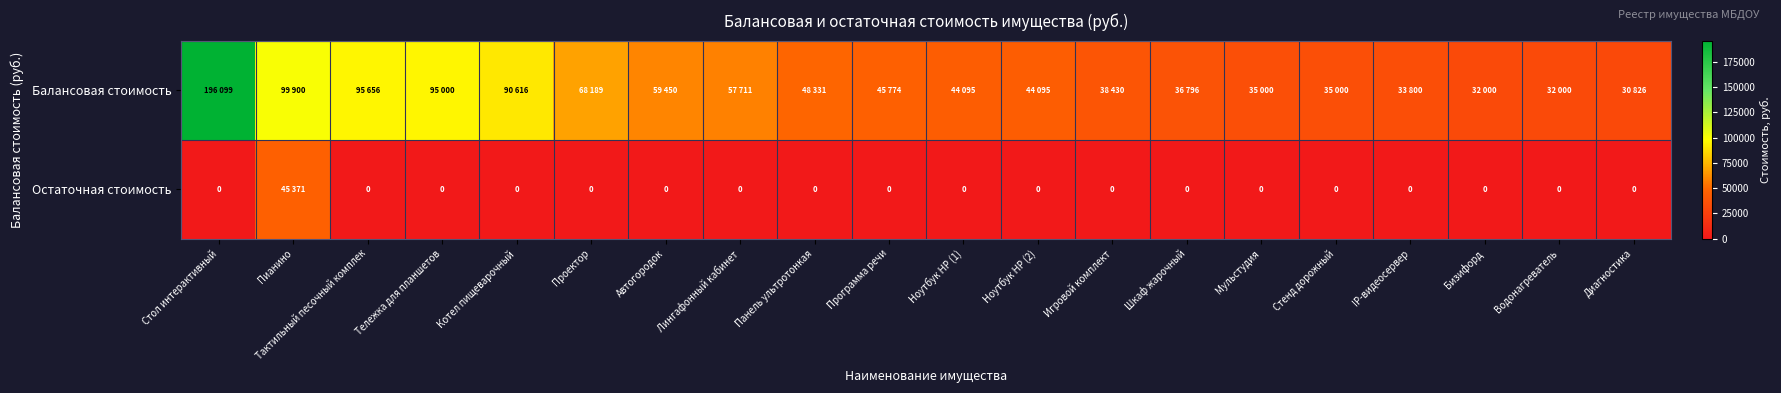

Rank the series at Автогородок from highest to lowest value.

Балансовая стоимость, Остаточная стоимость